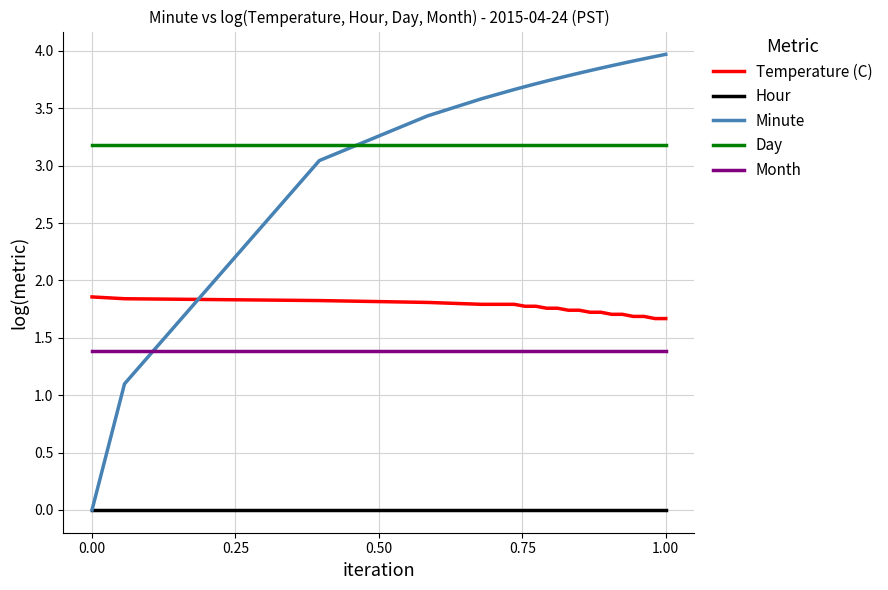

List the series in order of their peak value, highest first.

Minute, Day, Temperature (C), Month, Hour